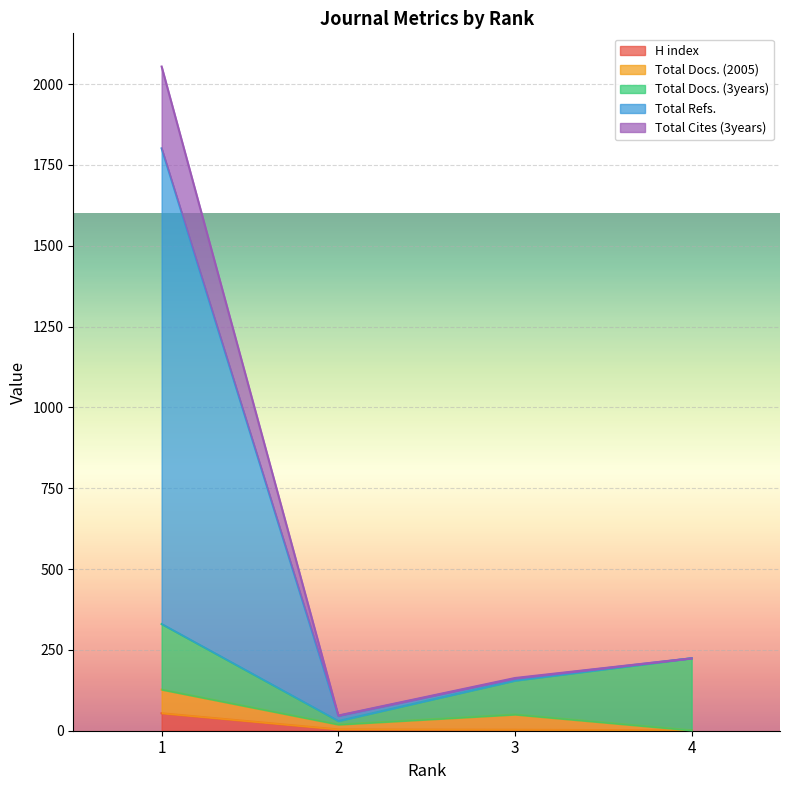

The value of H index at 3 is 4. True or false?

False